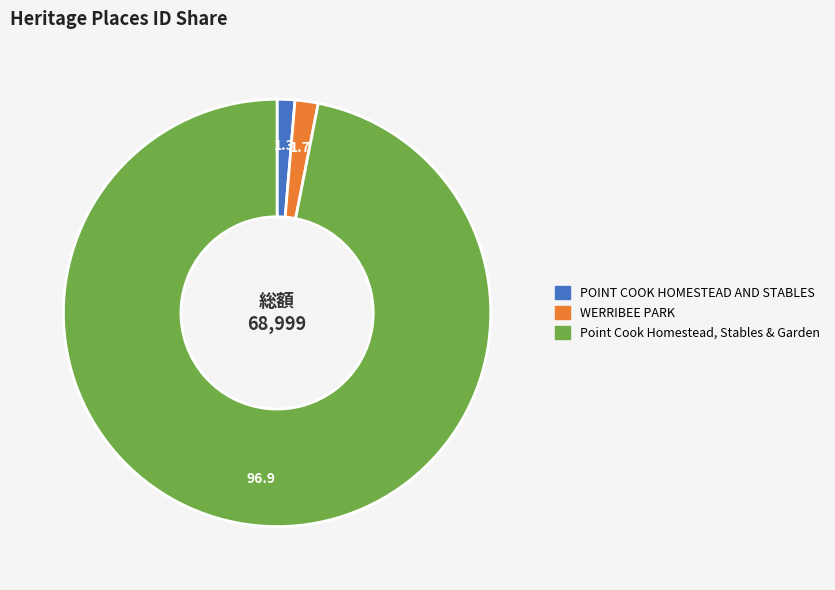

True or false: POINT COOK HOMESTEAD AND STABLES accounts for 10% of the total.

False